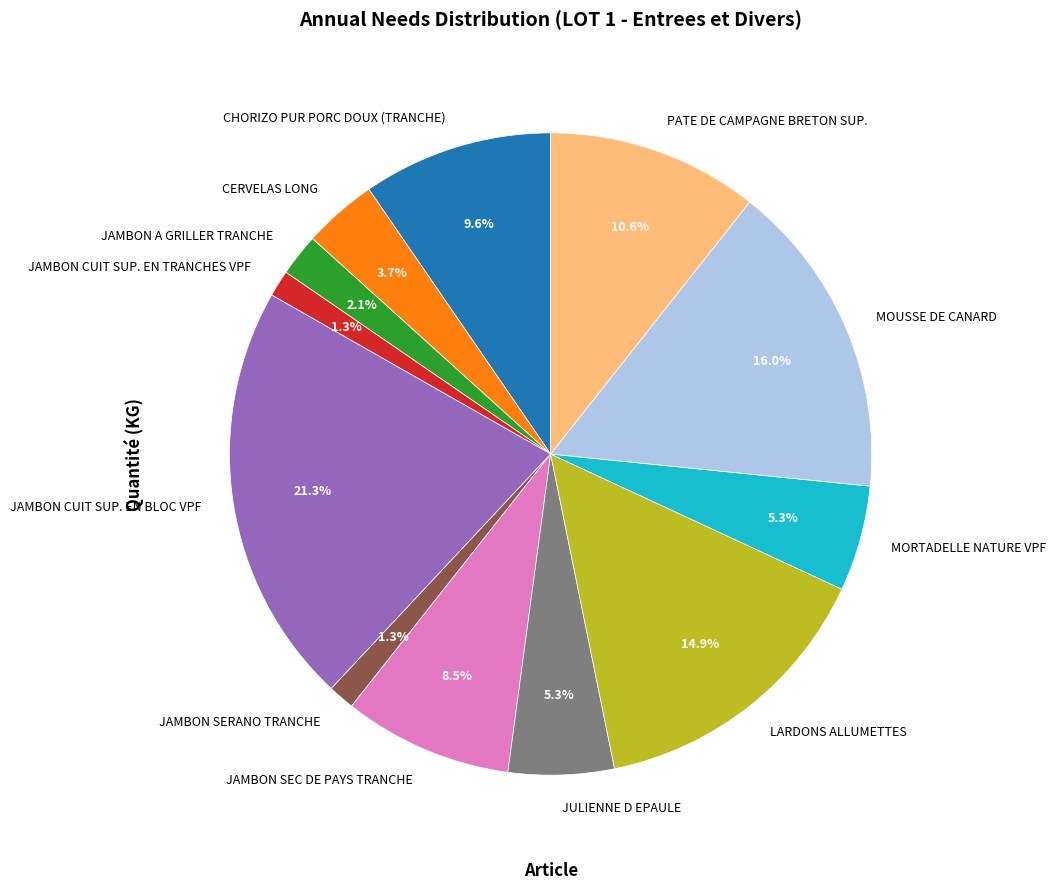

Is CHORIZO PUR PORC DOUX (TRANCHE) the majority of the pie?

No